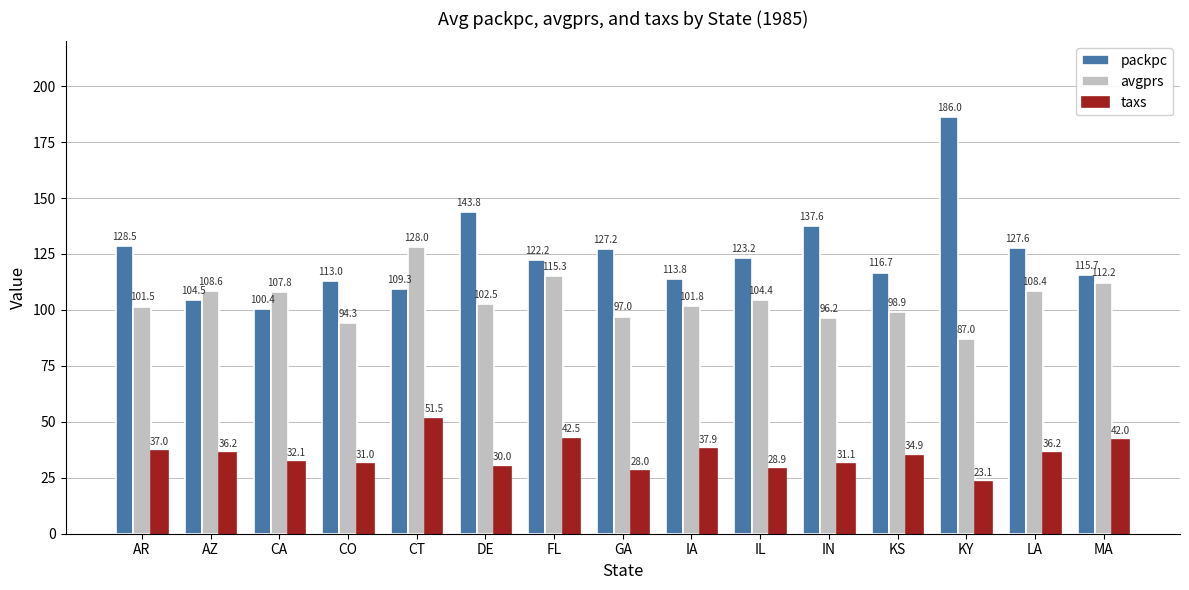

What is the difference between the highest and lowest values at IL?

94.3